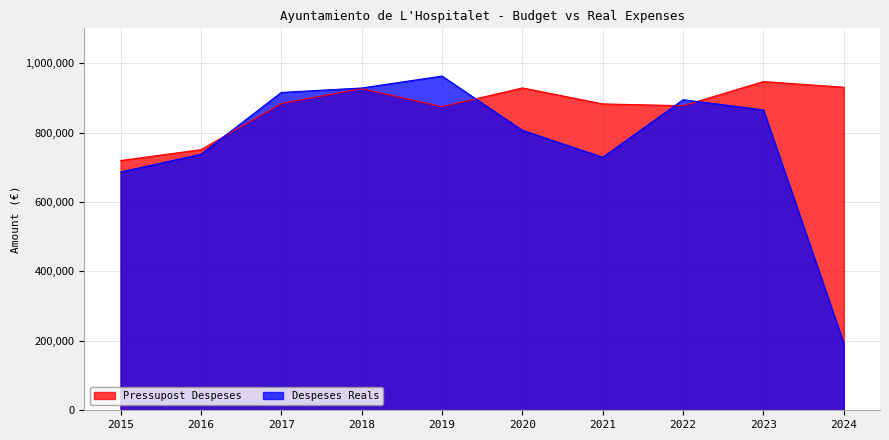

At which category is the sum across all series the highest?

2018